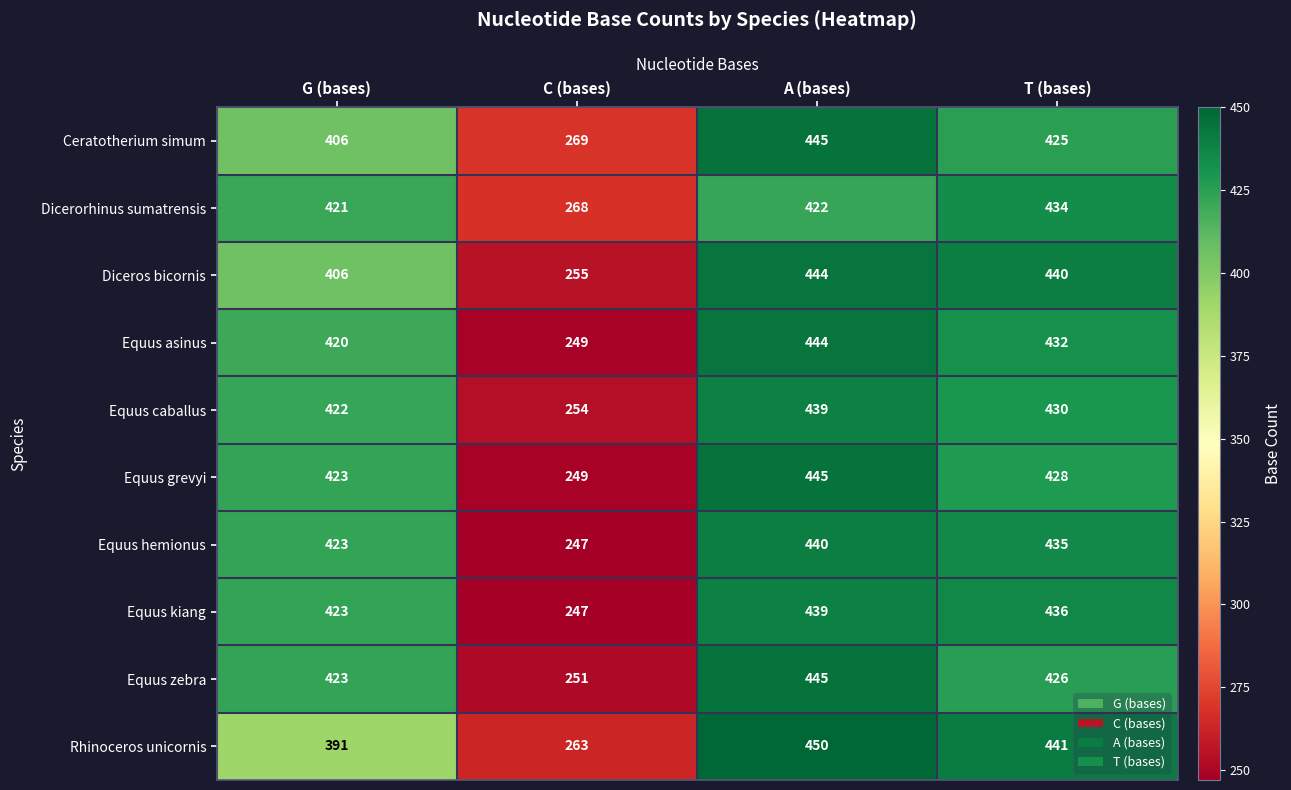

What is the difference between the maximum and second lowest values in the Equus caballus series?

17